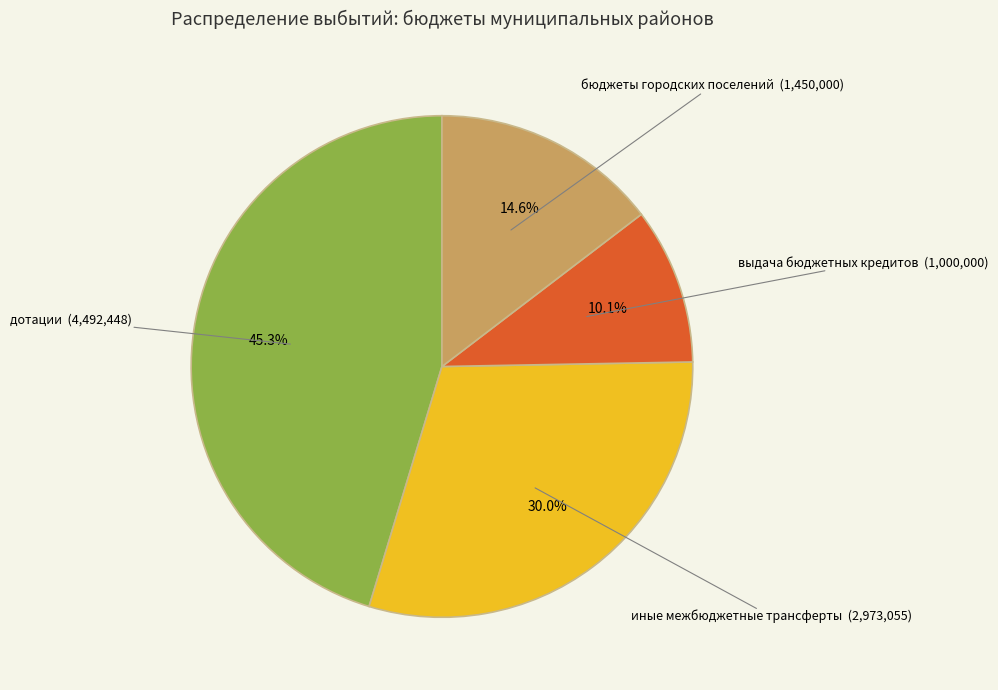

Is there any slice that represents more than half of the pie?

No